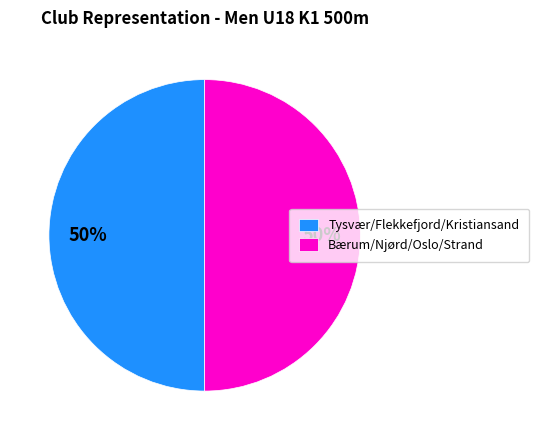

How many segments does this pie chart have?

2